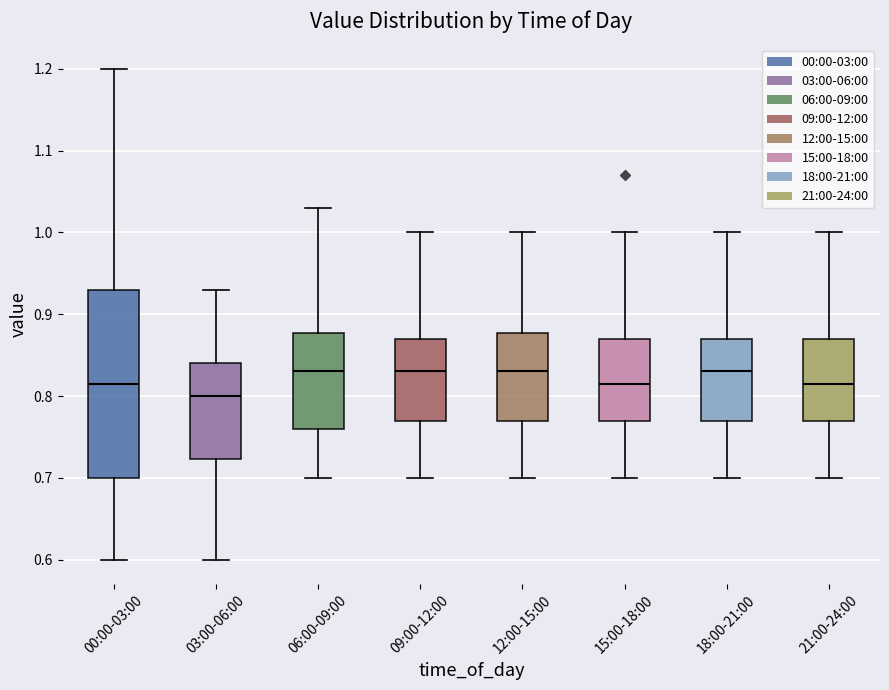

Reading left to right, read every box against the y-axis: the position of its median line, the range the box covers, and the ends of its whiskers. The values are not printed on the chart, so give them approximately, as read against the axis.

00:00-03:00: median 0.82, box 0.70 to 0.93, whiskers 0.60 to 1.20
03:00-06:00: median 0.80, box 0.72 to 0.84, whiskers 0.60 to 0.93
06:00-09:00: median 0.83, box 0.76 to 0.88, whiskers 0.70 to 1.03
09:00-12:00: median 0.83, box 0.77 to 0.87, whiskers 0.70 to 1.00
12:00-15:00: median 0.83, box 0.77 to 0.88, whiskers 0.70 to 1.00
15:00-18:00: median 0.82, box 0.77 to 0.87, whiskers 0.70 to 1.00
18:00-21:00: median 0.83, box 0.77 to 0.87, whiskers 0.70 to 1.00
21:00-24:00: median 0.82, box 0.77 to 0.87, whiskers 0.70 to 1.00